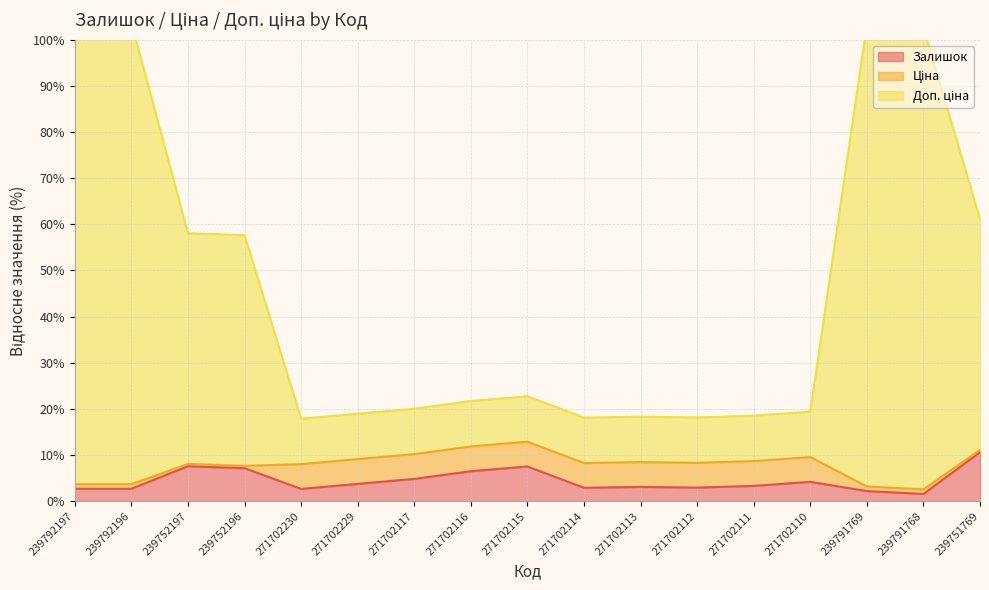

True or false: Залишок and Доп. ціна intersect in this chart.

False